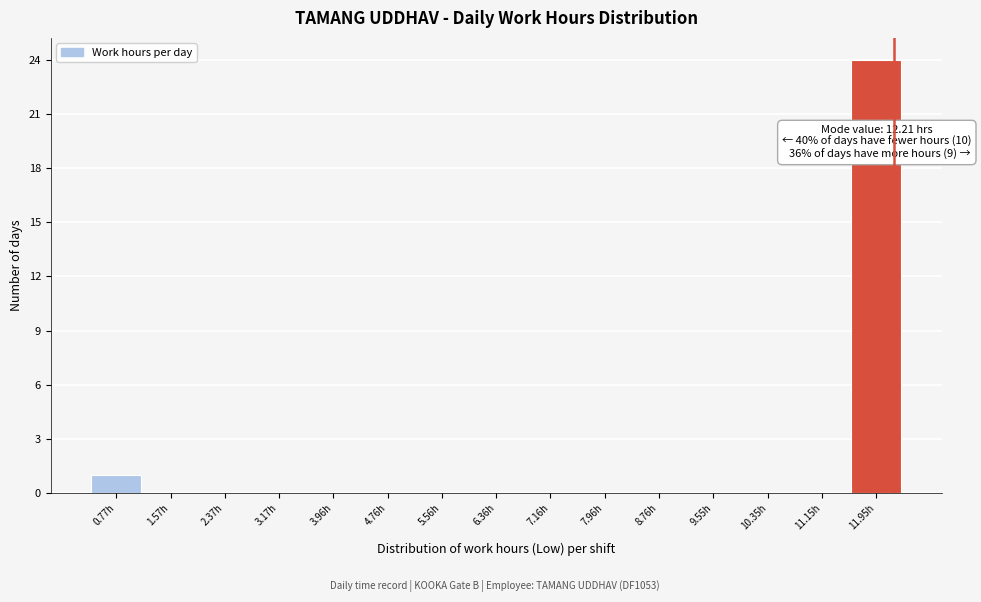

Which range on the x-axis has the tallest bar?

11.6 to 12.4